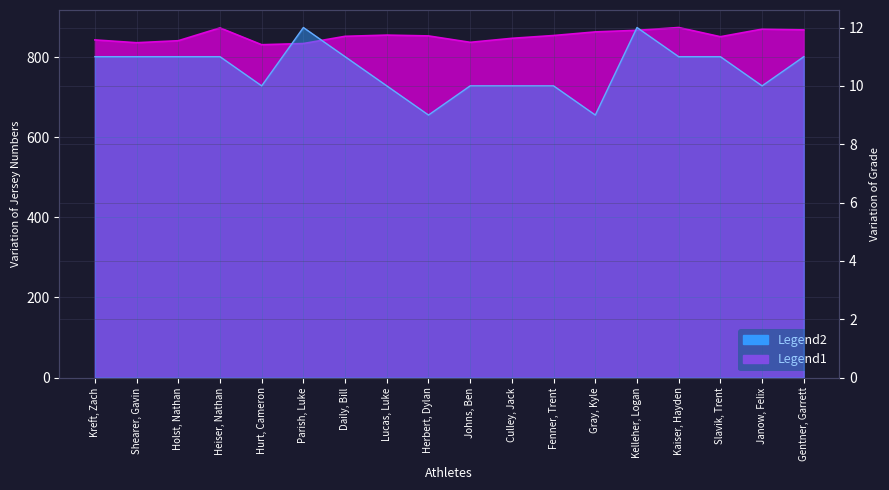

What is the average value of the grade series?

11